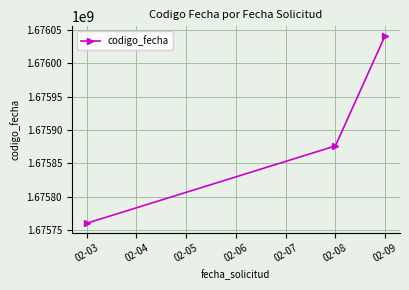

What value does the data have at 02-03?

1675760340